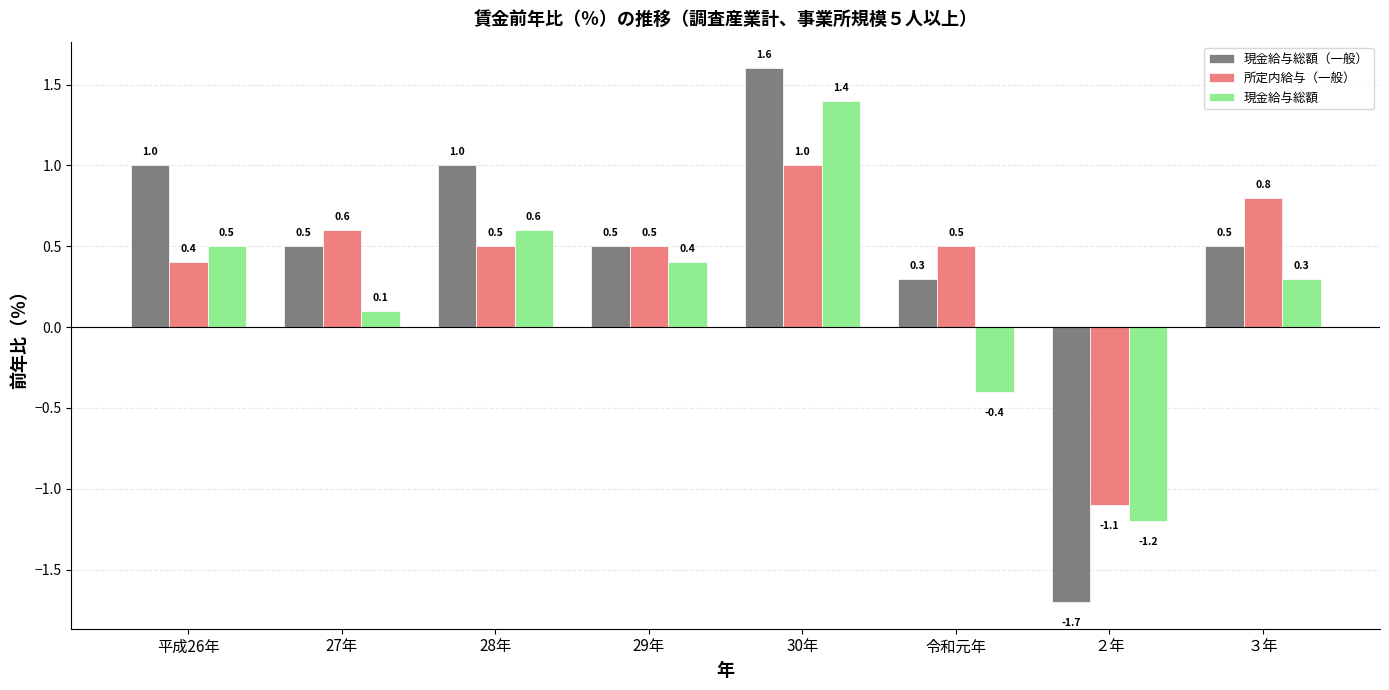

Which category has the highest value in the 現金給与総額 series?

30年